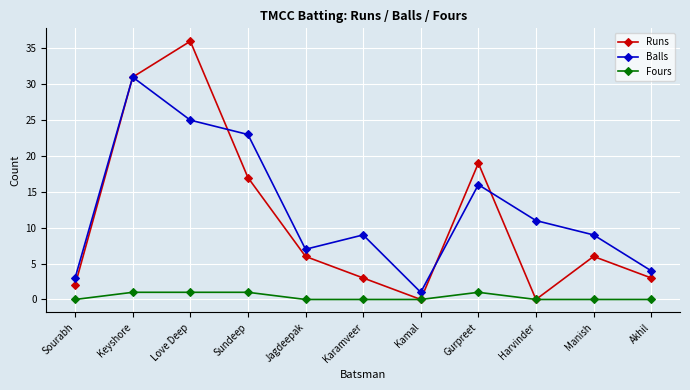

Is the value of Balls at Jagdeepak greater than the value of Runs at Harvinder?

Yes